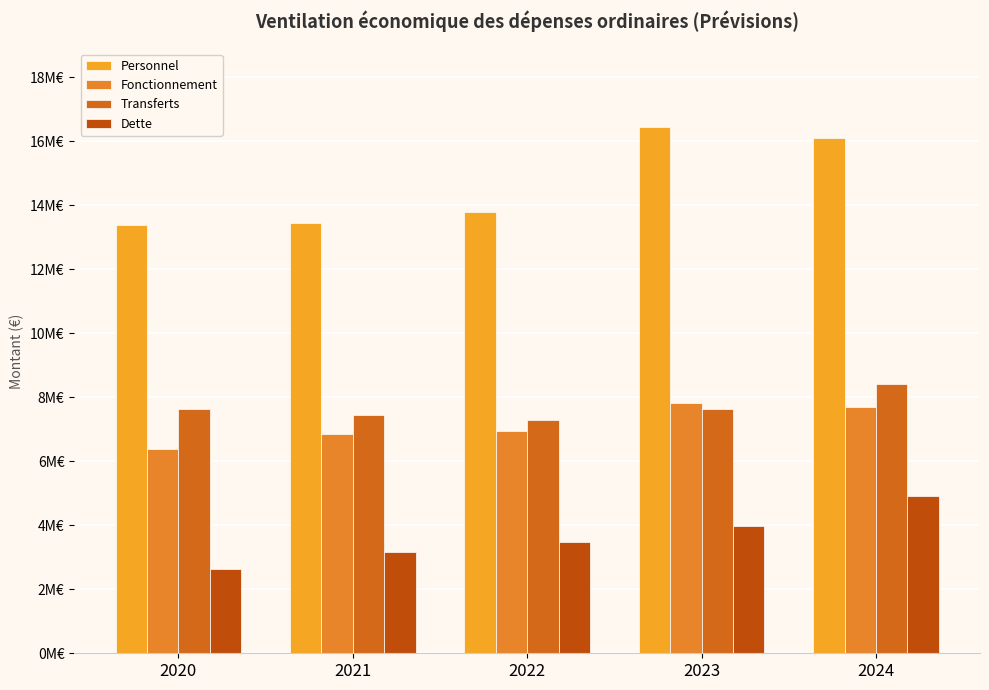

What is the total value across all series at 2024?

37117671.8